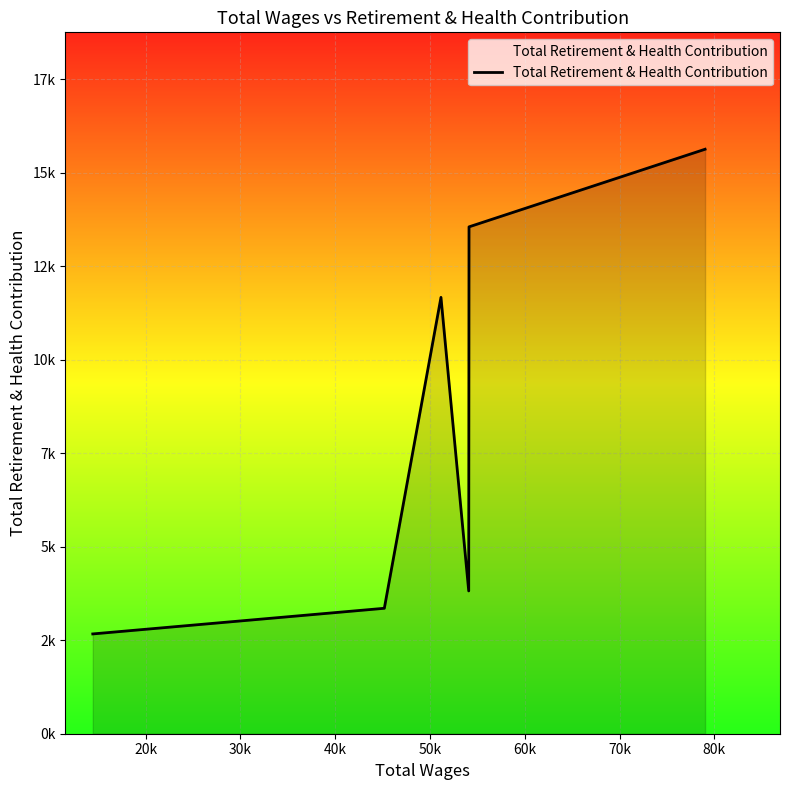

Reading left to right, what are all the values shown in this chart?

2669	3355	11671	3819	13557	15633